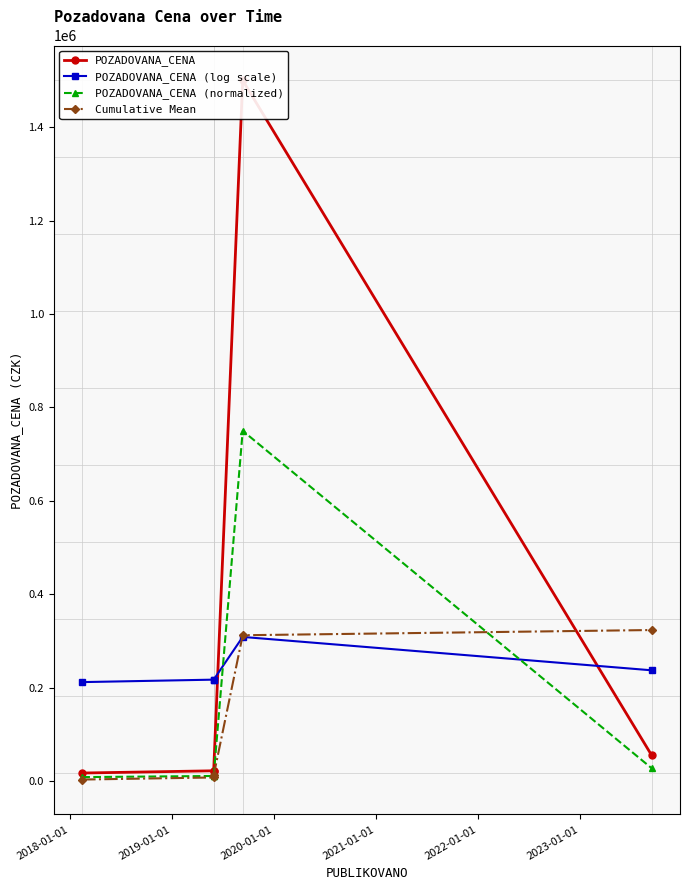

True or false: Cumulative Mean has a value of 524828.0 at 2020-01-01.

False